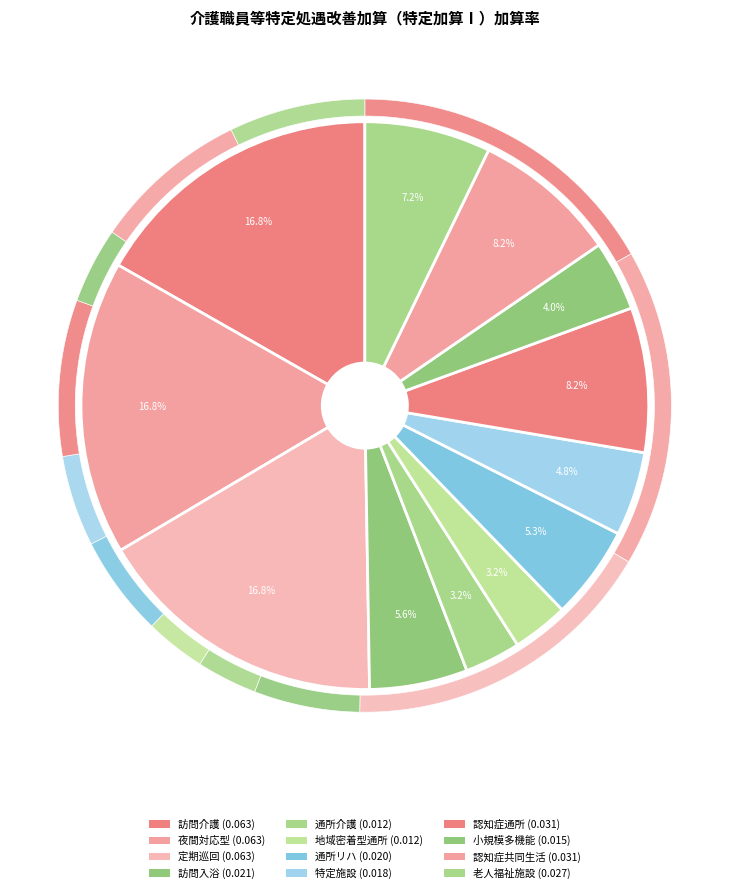

What is the total percentage of （介護予防）認知症対応型通所介護 and （介護予防）認知症対応型共同生活介護?

16.5%